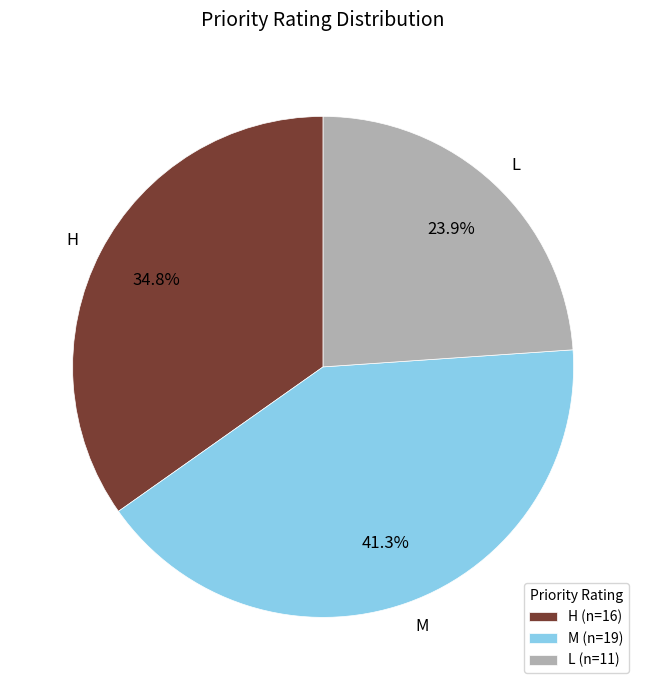

What is the smallest slice in the pie chart?

L